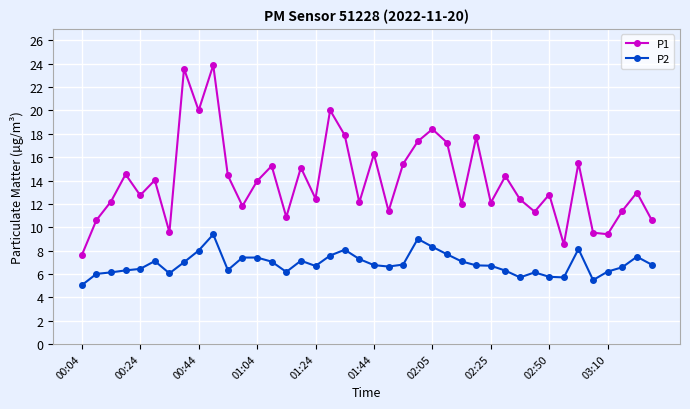

True or false: P1 and P2 cross at least once.

False